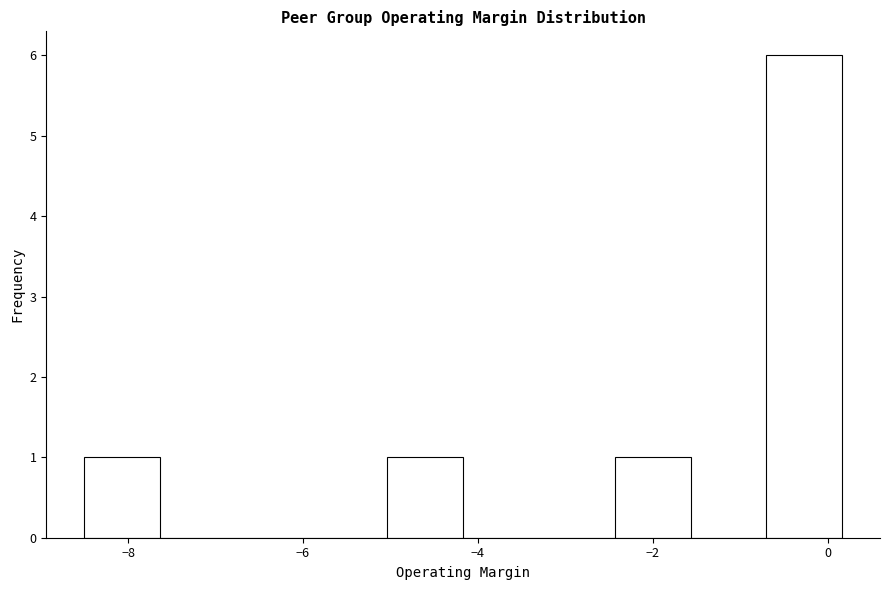

What is the height of the bar covering -8.6 to -7.6 on the x-axis? Neither the bar edges nor the heights are printed on the chart, so give them approximately, as read against the axes.

1